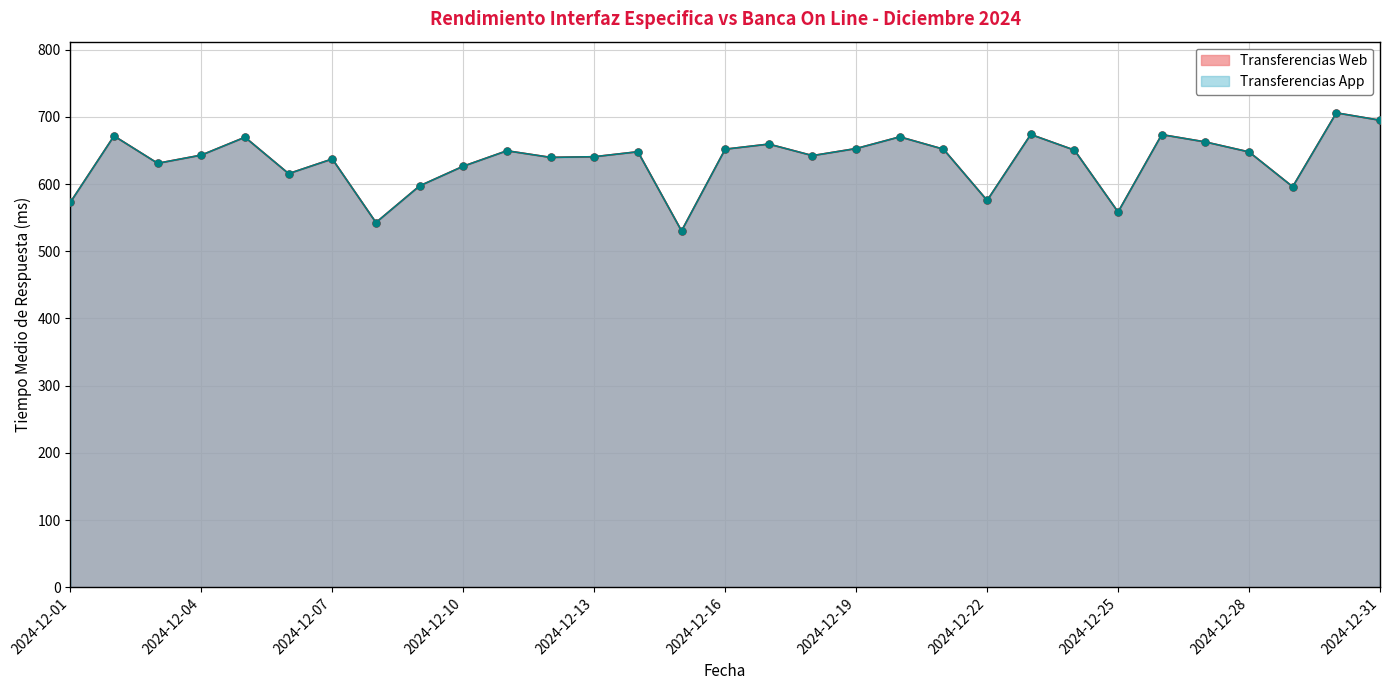

At how many categories does at least one series exceed 609?

24